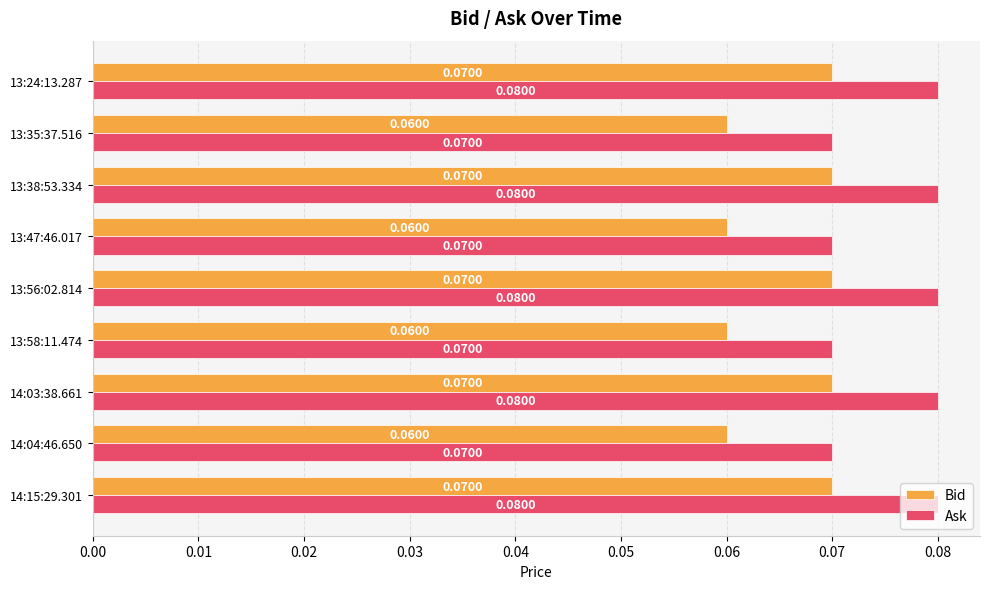

What is the sum of all Bid values?

0.6